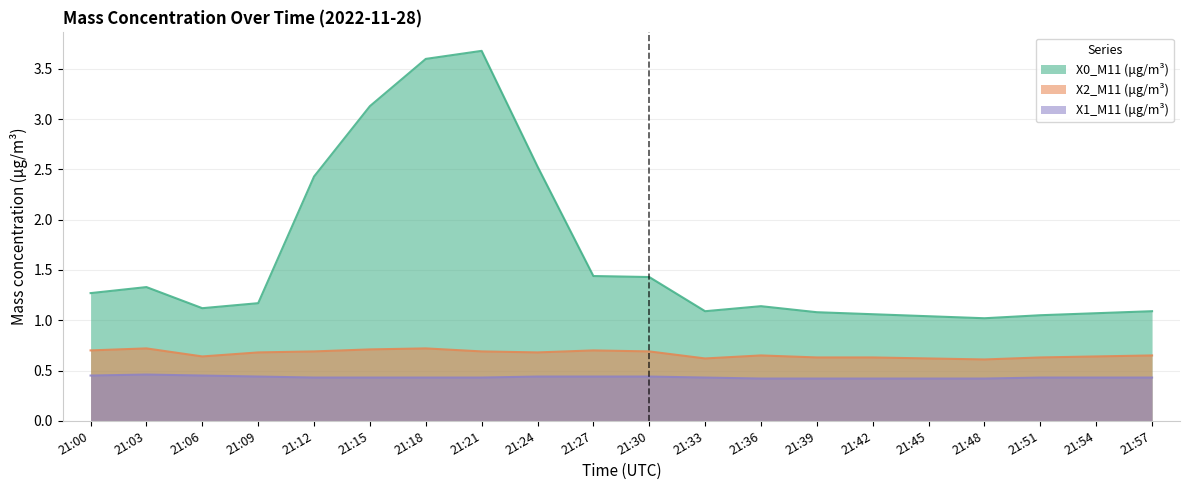

Which series changed the most between 21:00 and 21:48?

X0_M11 (μg/m³)